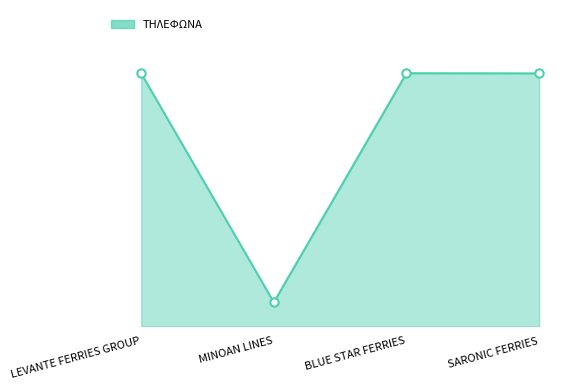

Between BLUE STAR FERRIES and SARONIC FERRIES, which is larger?

BLUE STAR FERRIES